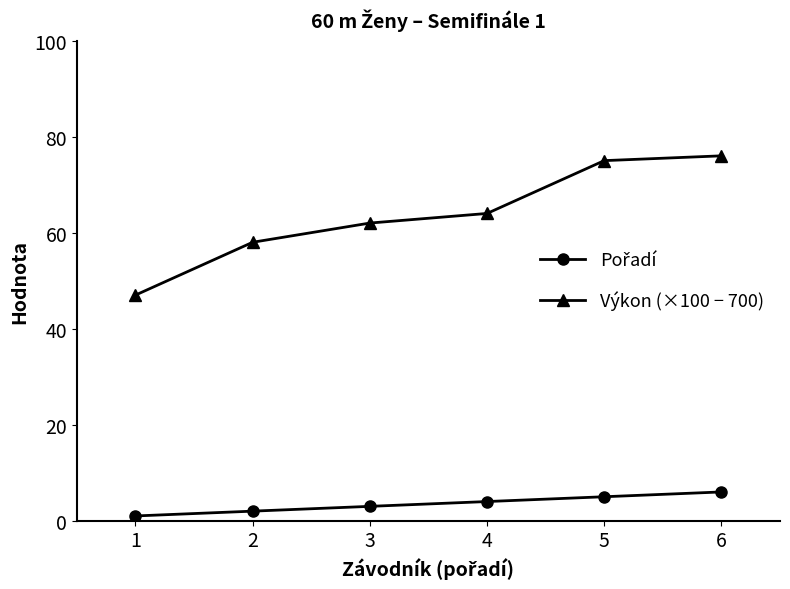

Which series has the largest range (max minus min)?

Výkon (×100 − 700)